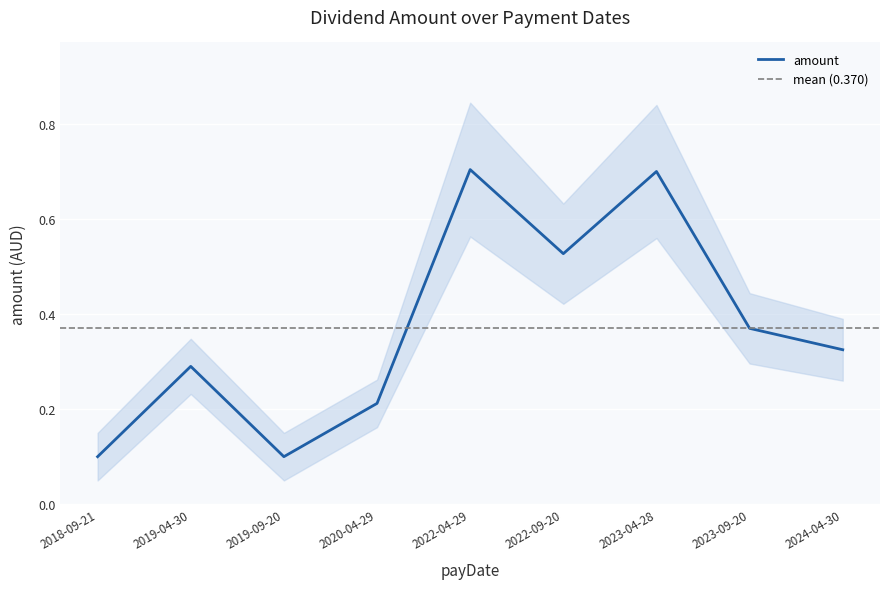

The value at 2023-09-20 is 0.6. True or false?

False